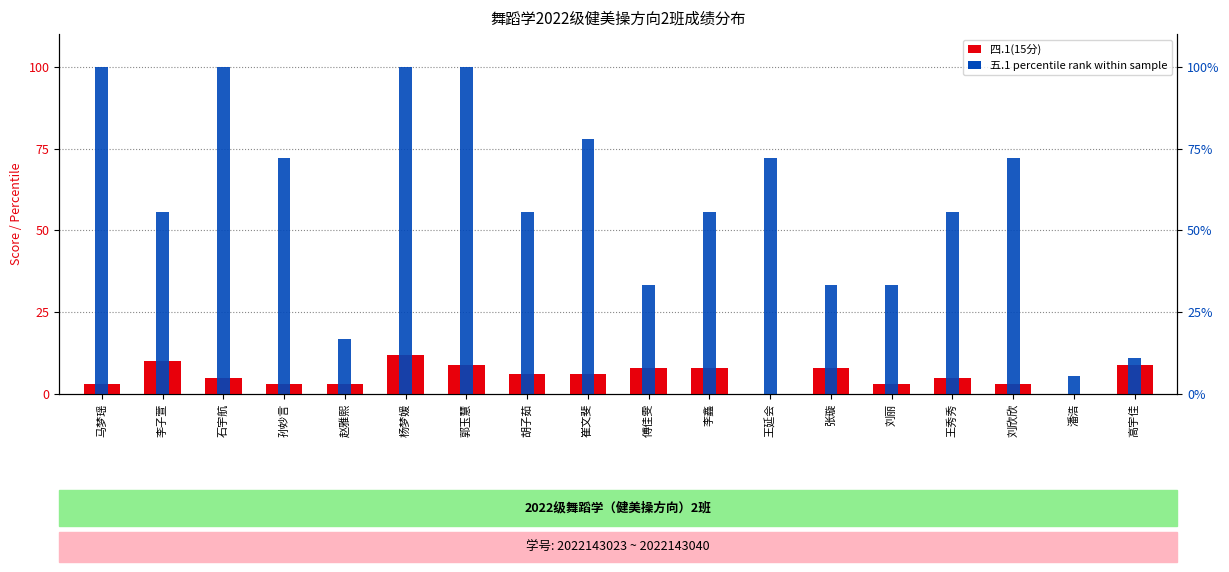

True or false: 五.1 percentile rank has a value of 7.4 at 潘浩.

False